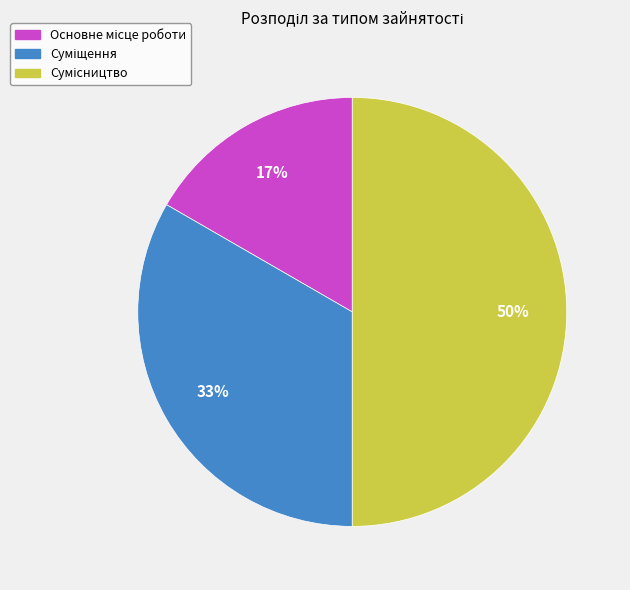

To the nearest percent, what is the difference between the largest and smallest slice percentages?

33%